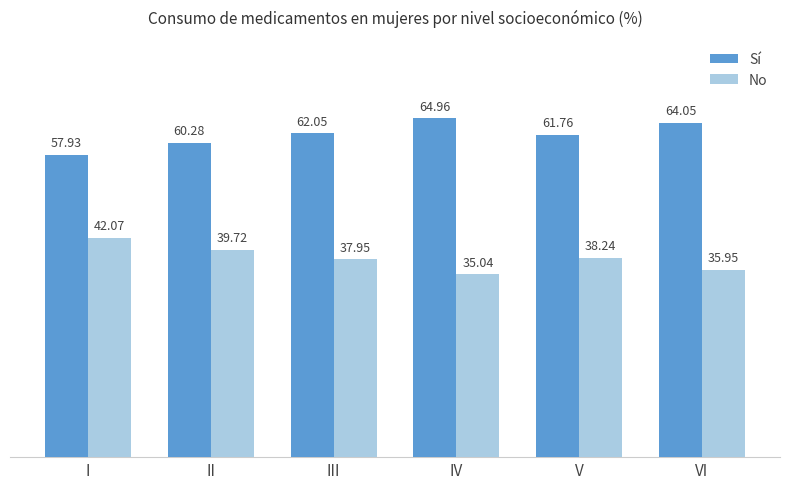

Where is No nearest to the value 38?

III